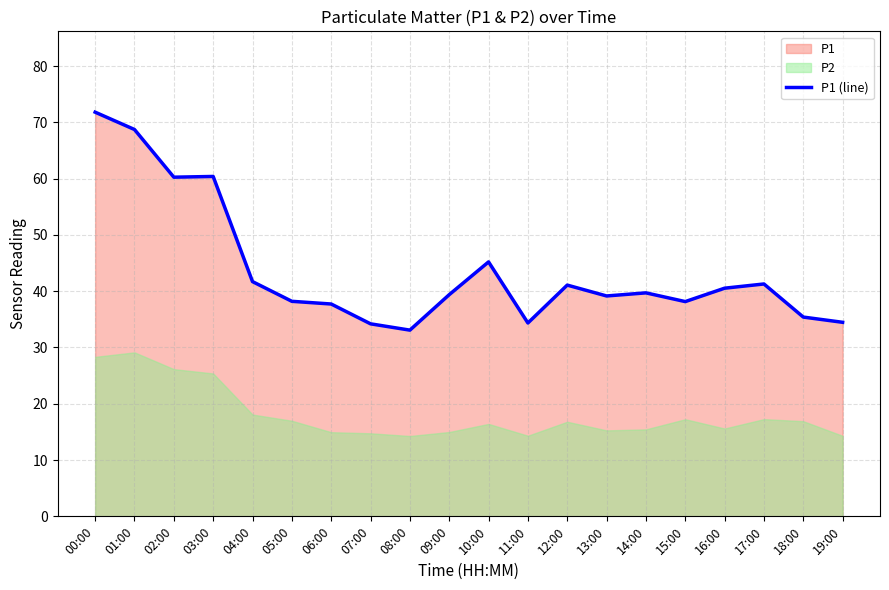

What is the change in value from 14:00 to 16:00?

+0.8